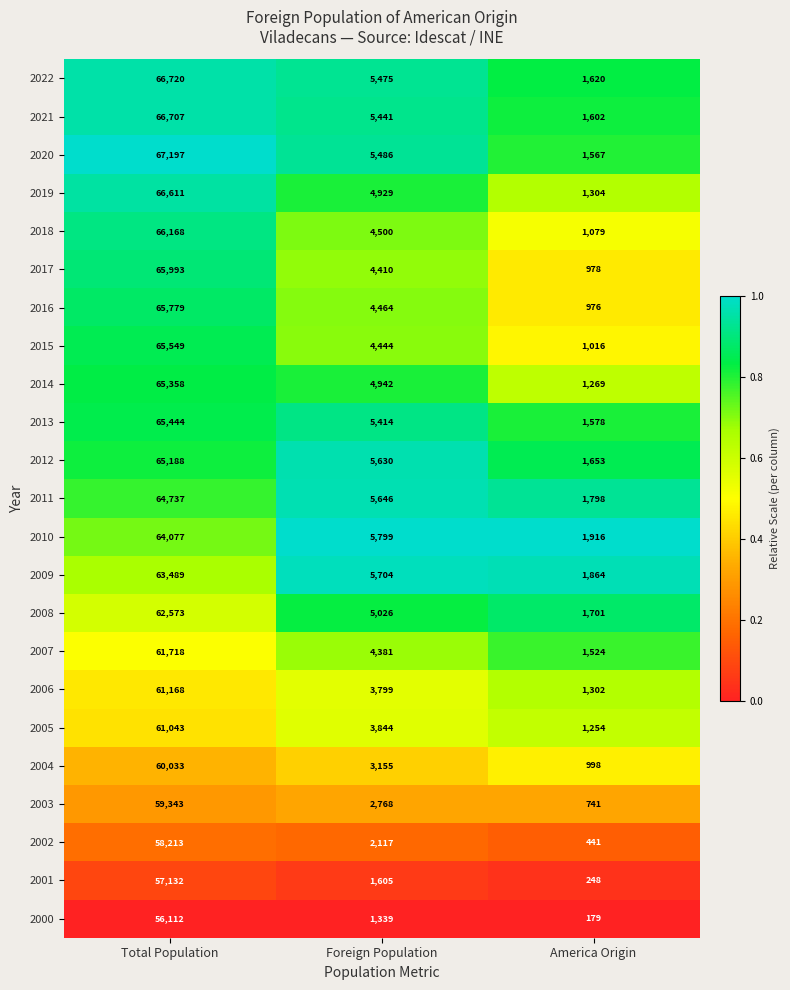

What is the minimum value shown in the chart?

179